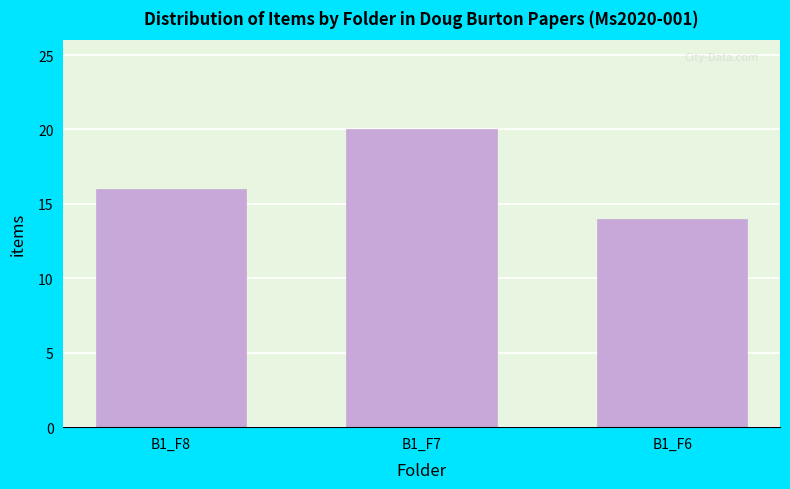

Reading left to right, list all the values displayed in this chart.

16	20	14